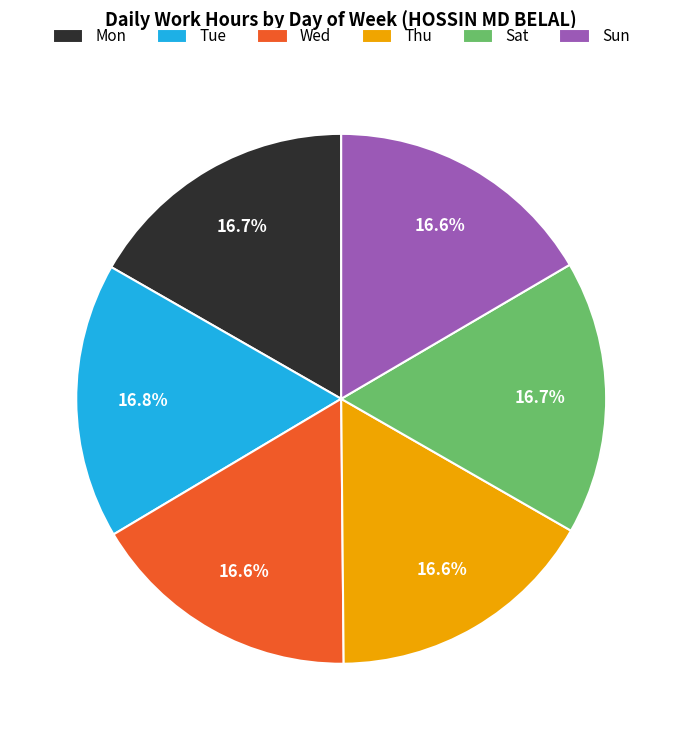

Count the number of slices in the pie.

6